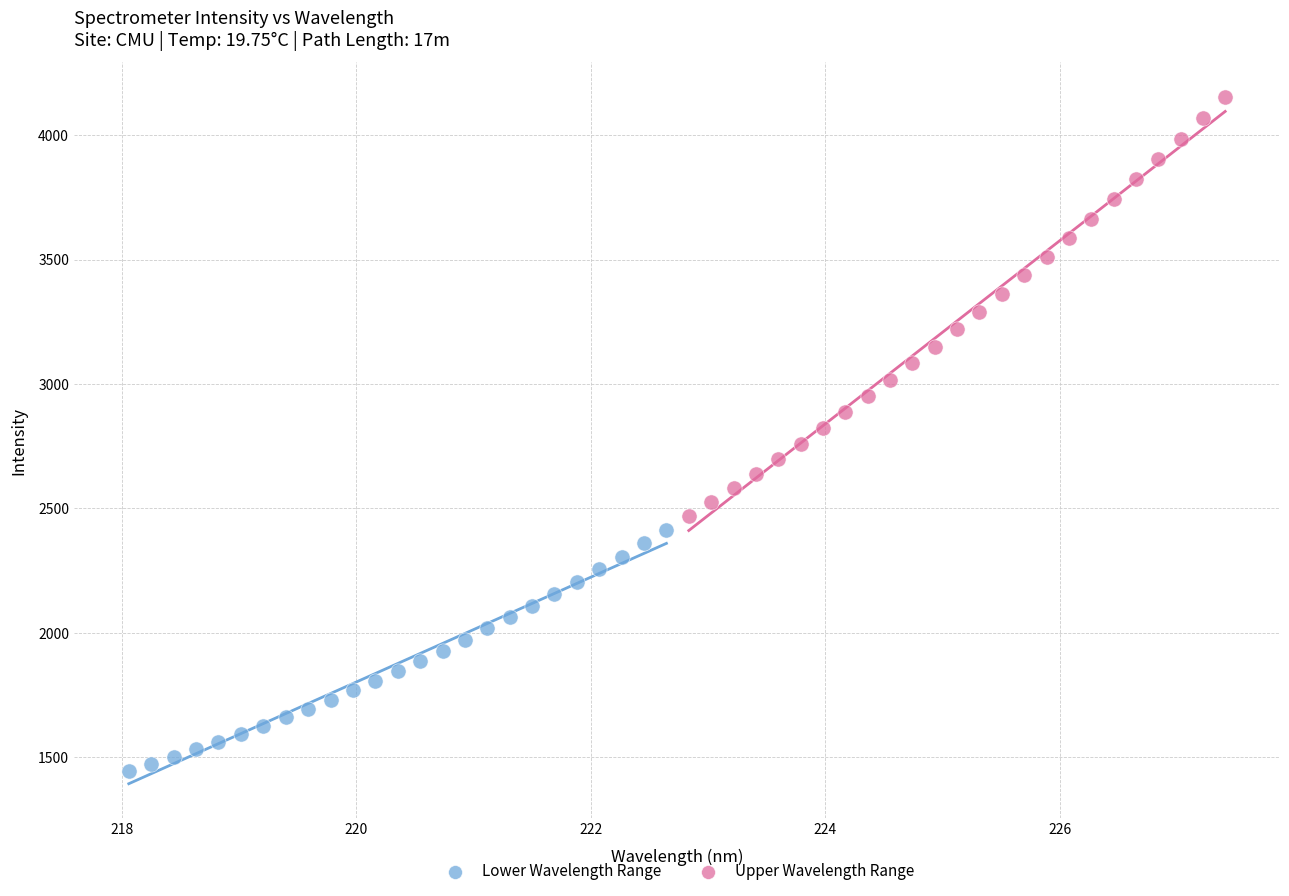

Which series contains the lowest Y value?

Lower Wavelength Range